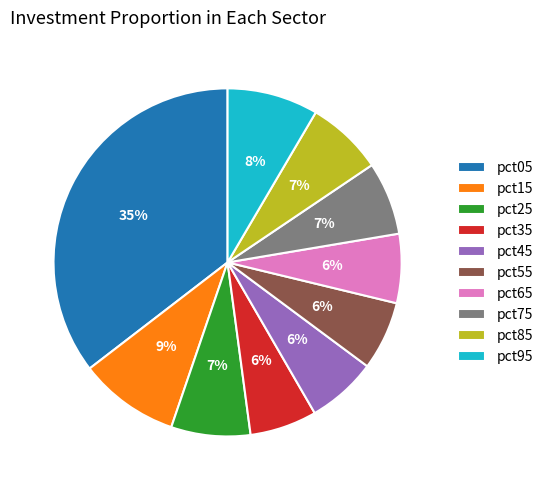

To the nearest percent, what percentage of the pie is pct85?

7%